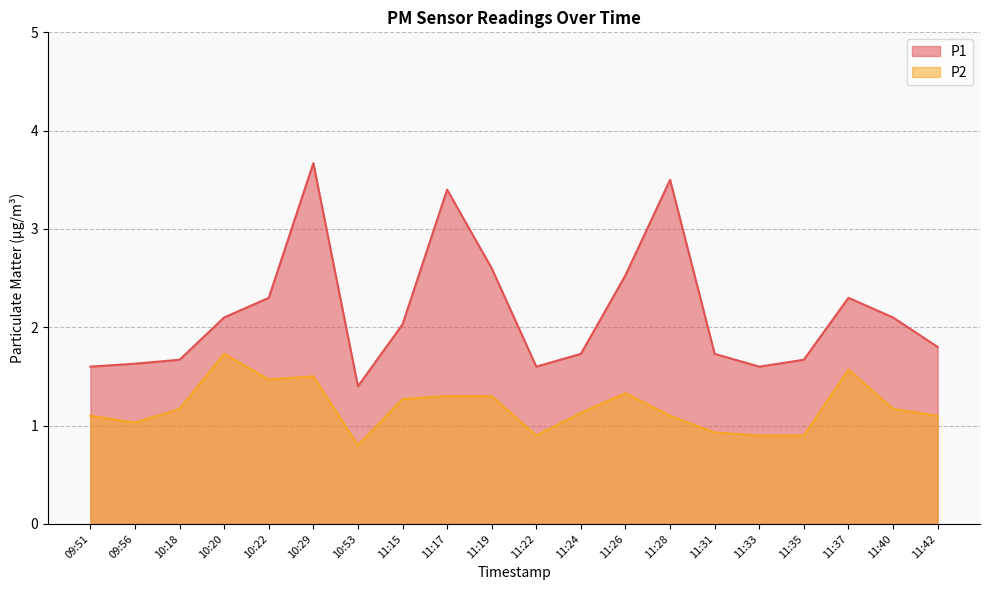

True or false: P2 has more than 0 interior local peaks.

True